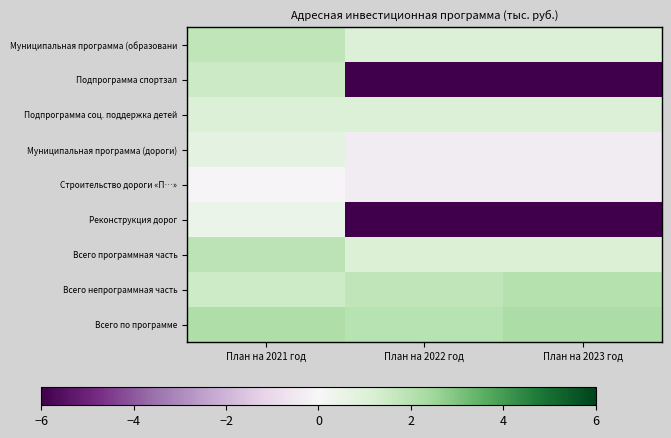

Reading right to left, transcribe all the data shown in this chart.

Муниципальная программа (образовани: План на 2023 год=1.0	План на 2022 год=1.0	План на 2021 год=1.8
Подпрограмма спортзал: План на 2023 год=-6.0	План на 2022 год=-6.0	План на 2021 год=1.5
Подпрограмма соц. поддержка детей: План на 2023 год=1.0	План на 2022 год=1.0	План на 2021 год=1.0
Муниципальная программа (дороги): План на 2023 год=-0.4	План на 2022 год=-0.4	План на 2021 год=0.7
Строительство дороги «П…»: План на 2023 год=-0.4	План на 2022 год=-0.4	План на 2021 год=-0.1
Реконструкция дорог: План на 2023 год=-6.0	План на 2022 год=-6.0	План на 2021 год=0.5
Всего программная часть: План на 2023 год=1.1	План на 2022 год=1.1	План на 2021 год=1.9
Всего непрограммная часть: План на 2023 год=2.1	План на 2022 год=1.8	План на 2021 год=1.5
Всего по программе: План на 2023 год=2.2	План на 2022 год=2.0	План на 2021 год=2.2